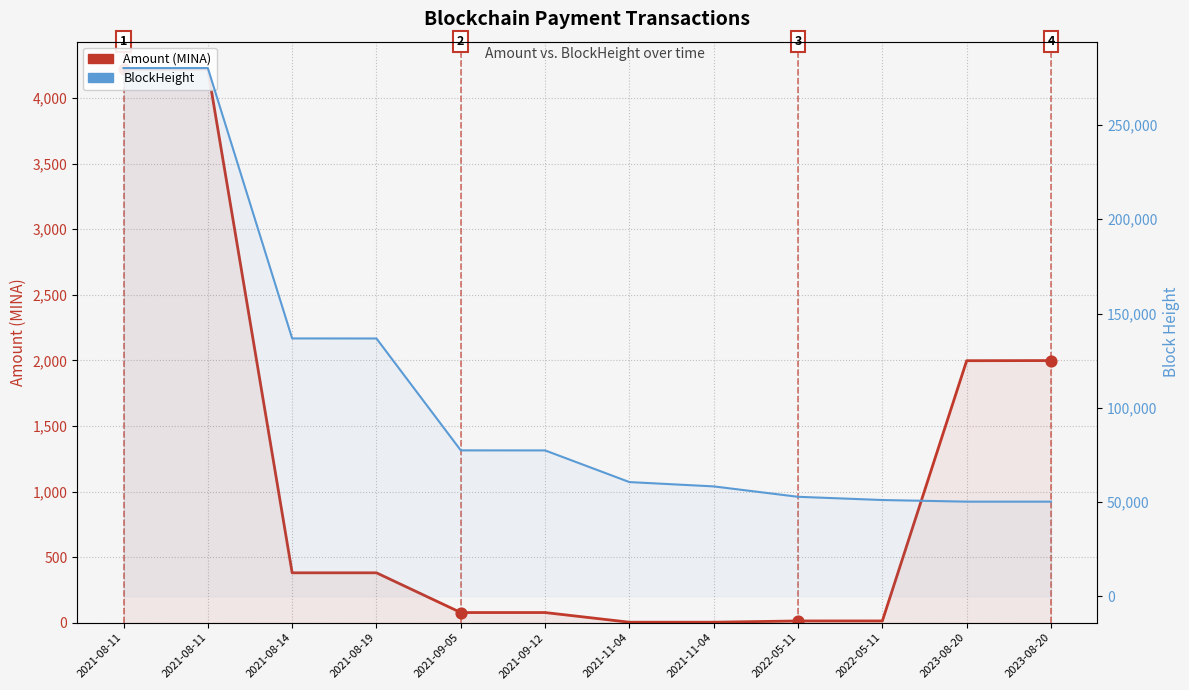

Is the value of Amount (MINA) at 2021-08-11 greater than the value of BlockHeight at 2021-09-05?

No